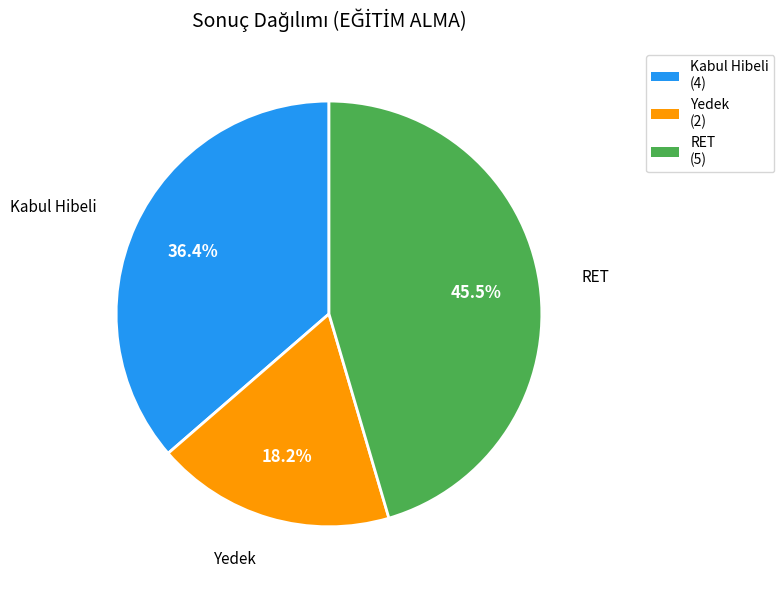

Between Kabul Hibeli and RET, which is larger?

RET